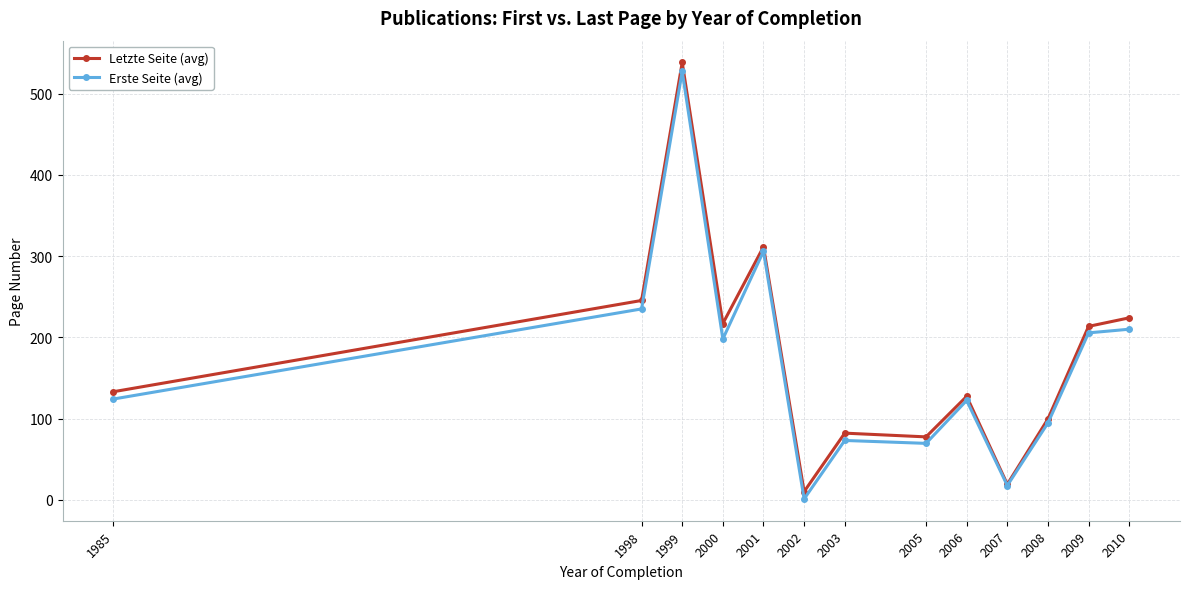

How many series are shown in this chart?

2